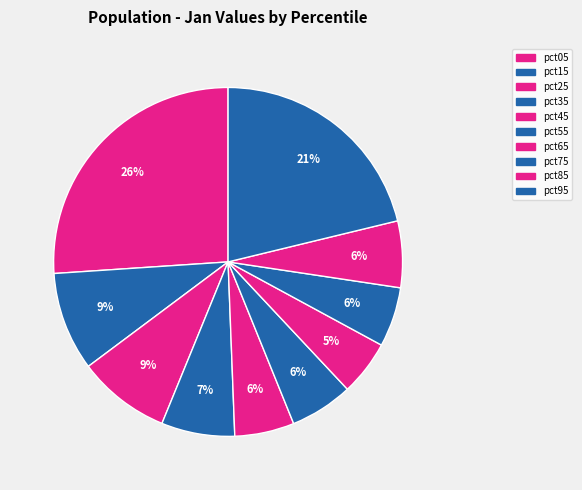

How many slices are in this pie chart?

10